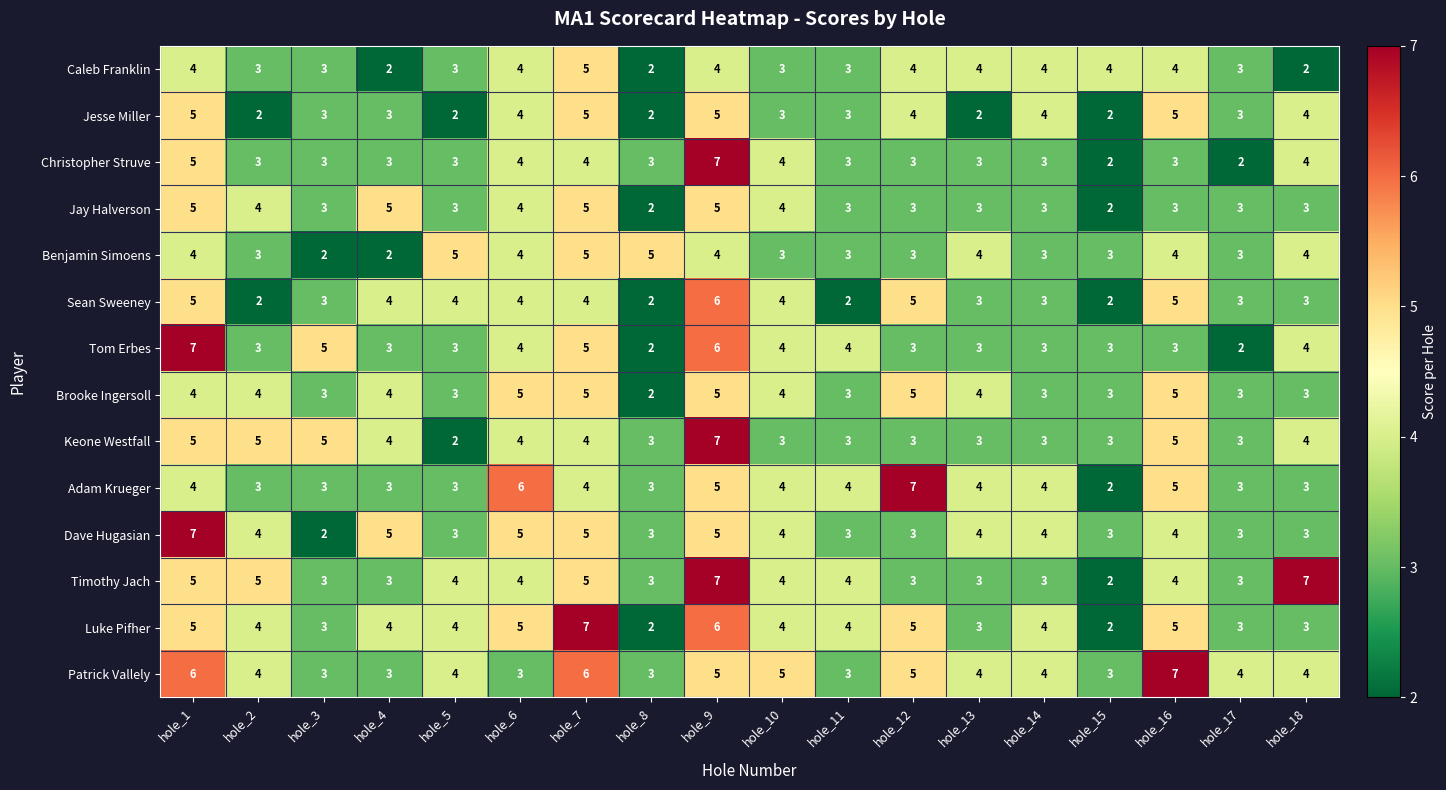

The Benjamin Simoens series shows 4 at hole_9. True or false?

True